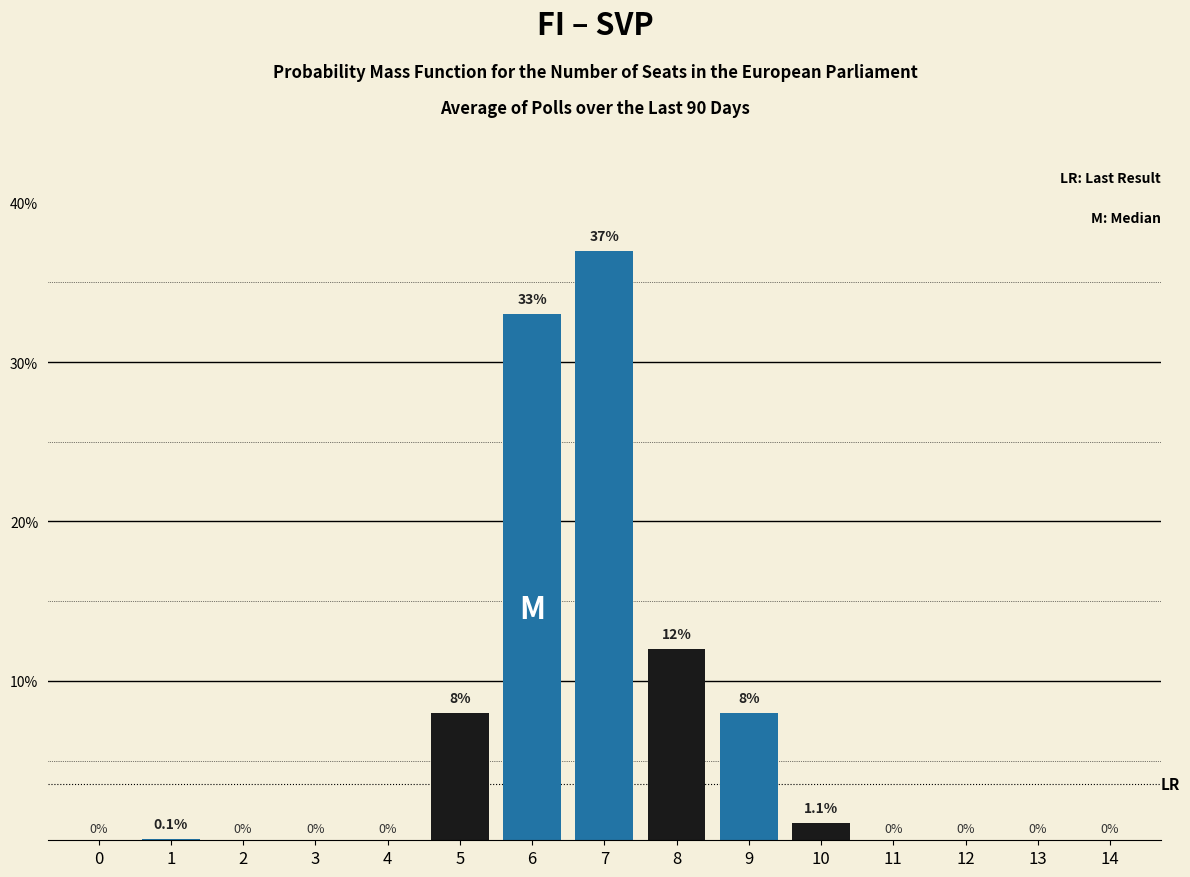

Reading left to right, transcribe all the data shown in this chart.

0=0.0	1=0.1	2=0.0	3=0.0	4=0.0	5=8.0	6=33.0	7=37.0	8=12.0	9=8.0	10=1.1	11=0.0	12=0.0	13=0.0	14=0.0